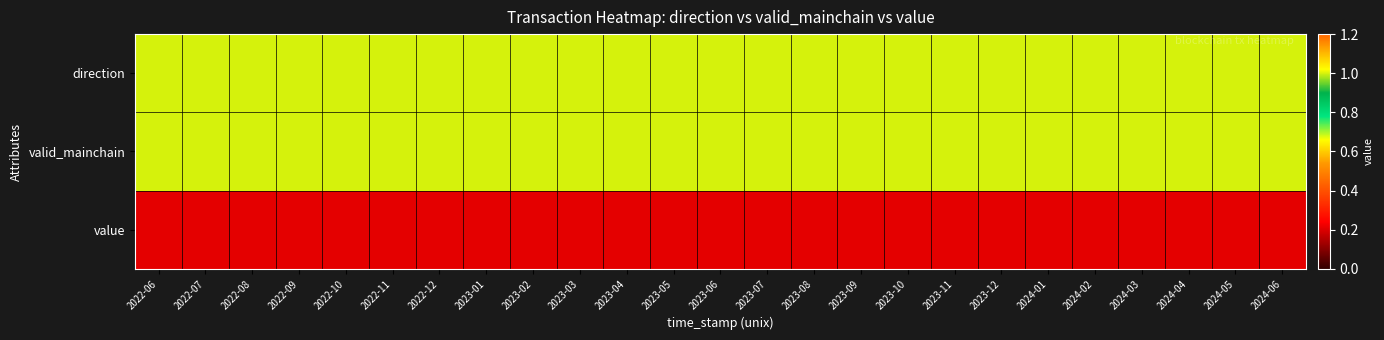

Reading left to right, list all the values displayed in this chart.

direction: 2022-06=1.0	2022-07=1.0	2022-08=1.0	2022-09=1.0	2022-10=1.0	2022-11=1.0	2022-12=1.0	2023-01=1.0	2023-02=1.0	2023-03=1.0	2023-04=1.0	2023-05=1.0	2023-06=1.0	2023-07=1.0	2023-08=1.0	2023-09=1.0	2023-10=1.0	2023-11=1.0	2023-12=1.0	2024-01=1.0	2024-02=1.0	2024-03=1.0	2024-04=1.0	2024-05=1.0	2024-06=1.0
valid_mainchain: 2022-06=1.0	2022-07=1.0	2022-08=1.0	2022-09=1.0	2022-10=1.0	2022-11=1.0	2022-12=1.0	2023-01=1.0	2023-02=1.0	2023-03=1.0	2023-04=1.0	2023-05=1.0	2023-06=1.0	2023-07=1.0	2023-08=1.0	2023-09=1.0	2023-10=1.0	2023-11=1.0	2023-12=1.0	2024-01=1.0	2024-02=1.0	2024-03=1.0	2024-04=1.0	2024-05=1.0	2024-06=1.0
value: 2022-06=0.2	2022-07=0.2	2022-08=0.2	2022-09=0.2	2022-10=0.2	2022-11=0.2	2022-12=0.2	2023-01=0.2	2023-02=0.2	2023-03=0.2	2023-04=0.2	2023-05=0.2	2023-06=0.2	2023-07=0.2	2023-08=0.2	2023-09=0.2	2023-10=0.2	2023-11=0.2	2023-12=0.2	2024-01=0.2	2024-02=0.2	2024-03=0.2	2024-04=0.2	2024-05=0.2	2024-06=0.2